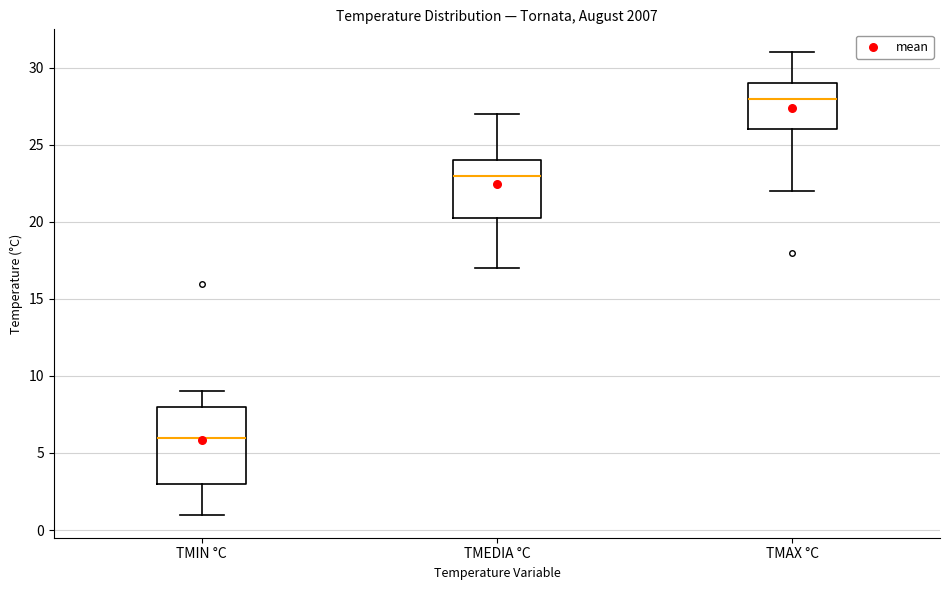

Where does the lower whisker of the box for TMAX °C end on the y-axis? The values are not printed on the chart, so give them approximately, as read against the axis.

22.0